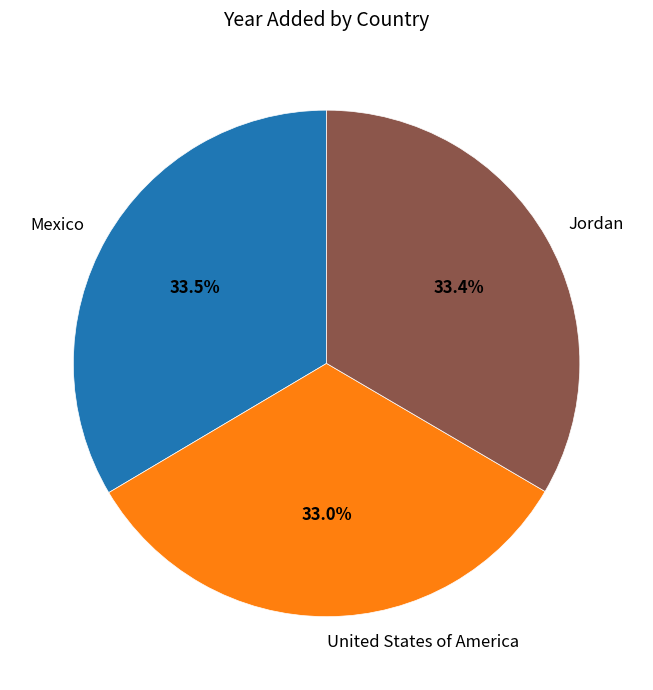

What is the ratio of the value at Mexico to the value at United States of America?

1.0